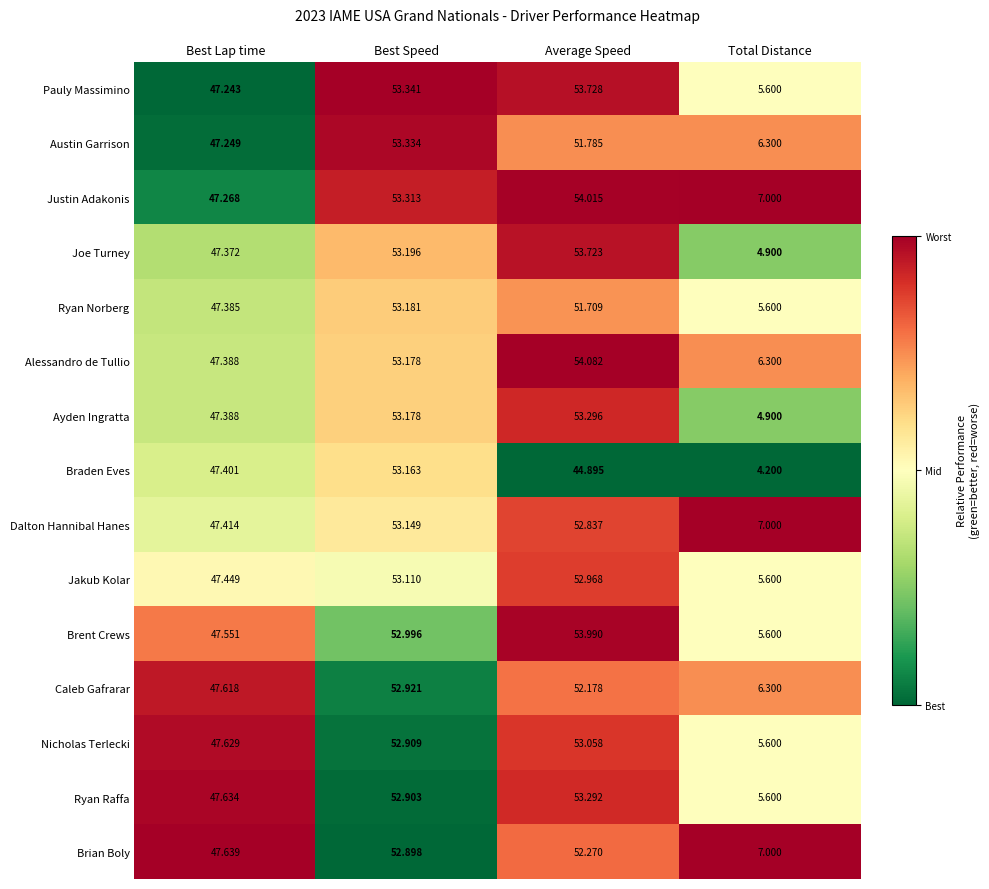

At which label does Alessandro de Tullio reach its minimum?

Total Distance